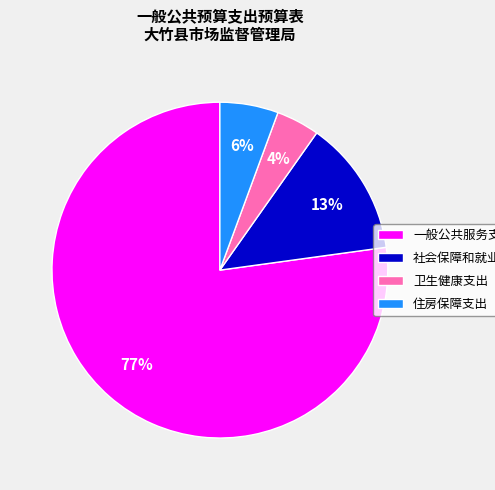

To the nearest percent, what percentage of the pie is 卫生健康支出?

4%